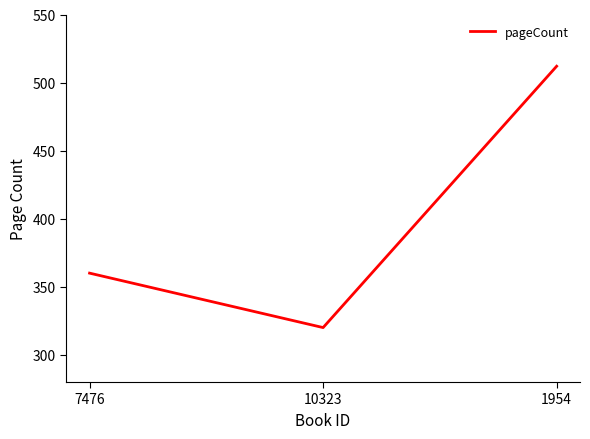

Count the values in the range 320 to 512.

3